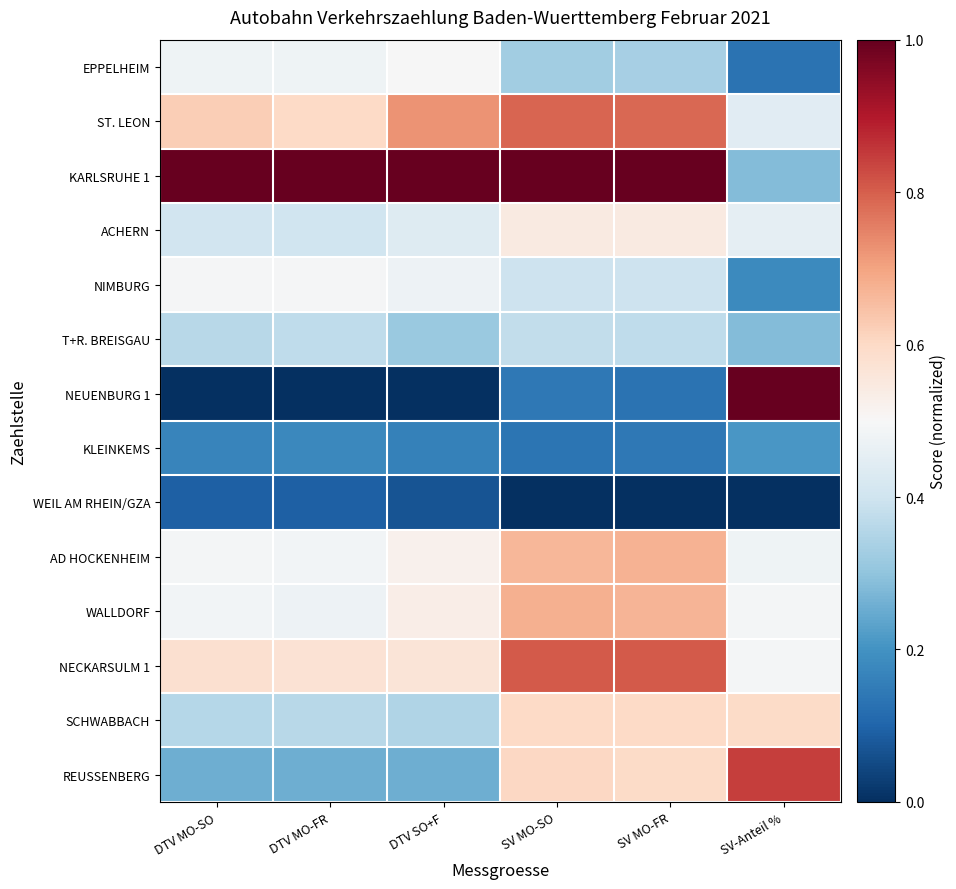

Between SV MO-FR and SV MO-SO, which is larger?

SV MO-FR